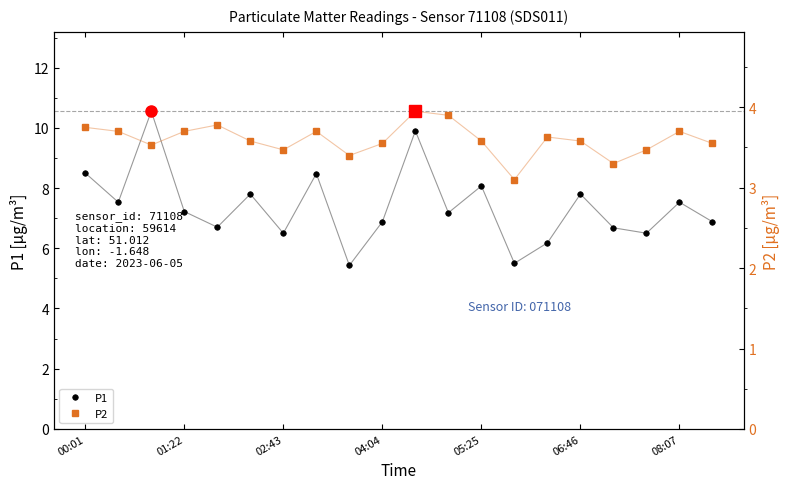

True or false: P2 has more than 0 interior local peaks.

True